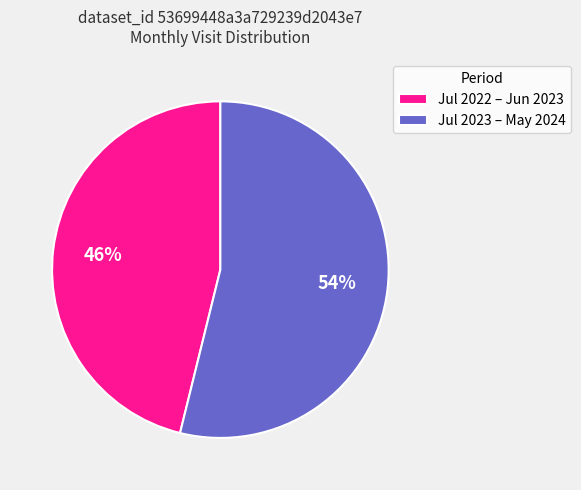

True or false: Jul 2023 – May 2024 accounts for 54% of the total.

True